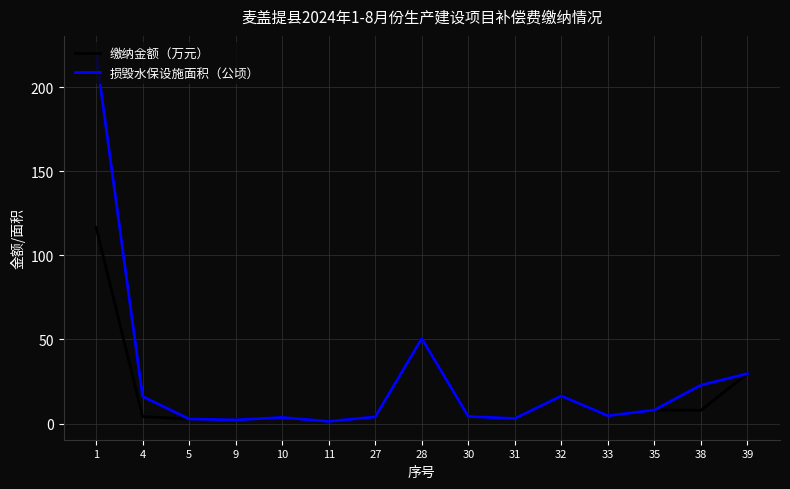

What is the total value across all series at 32?

32.8